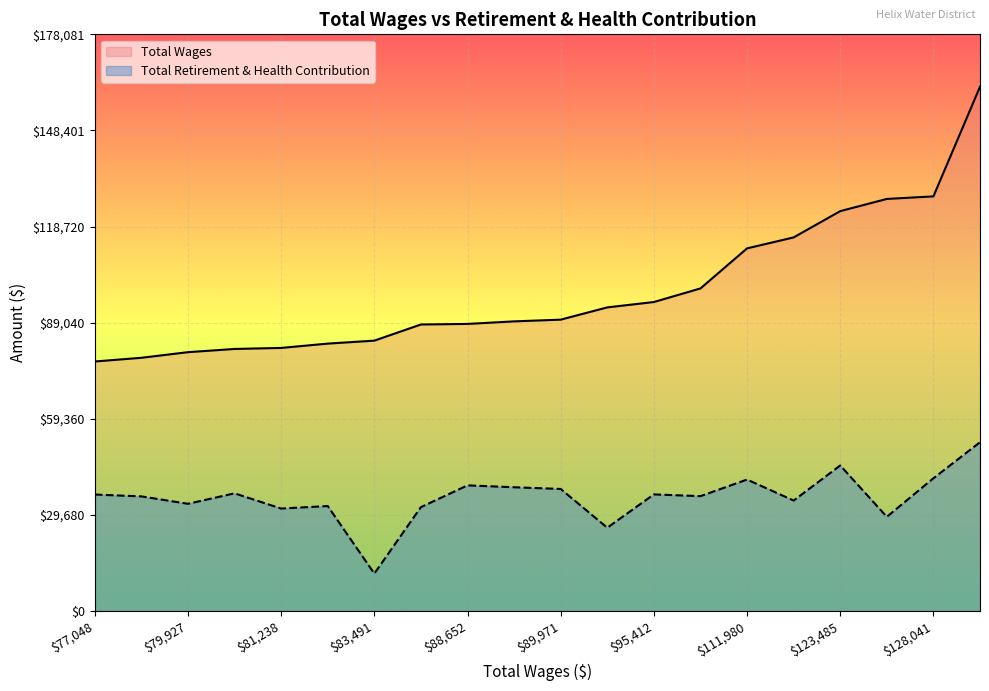

List the series in order of their overall mean, lowest first.

Total Retirement & Health Contribution, Total Wages